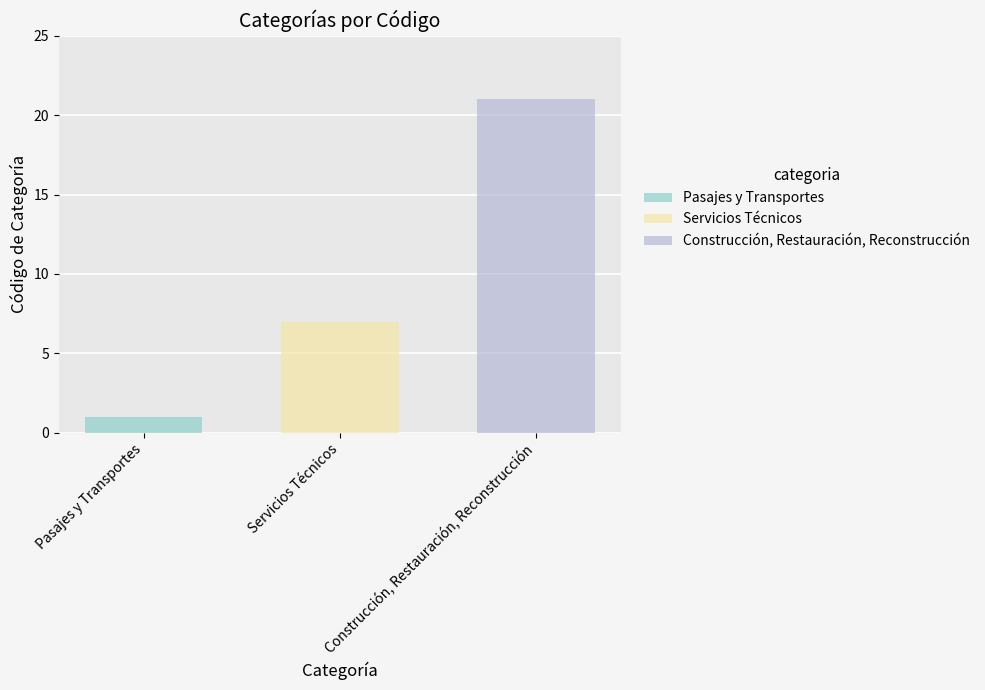

Count the number of data series in this chart.

3